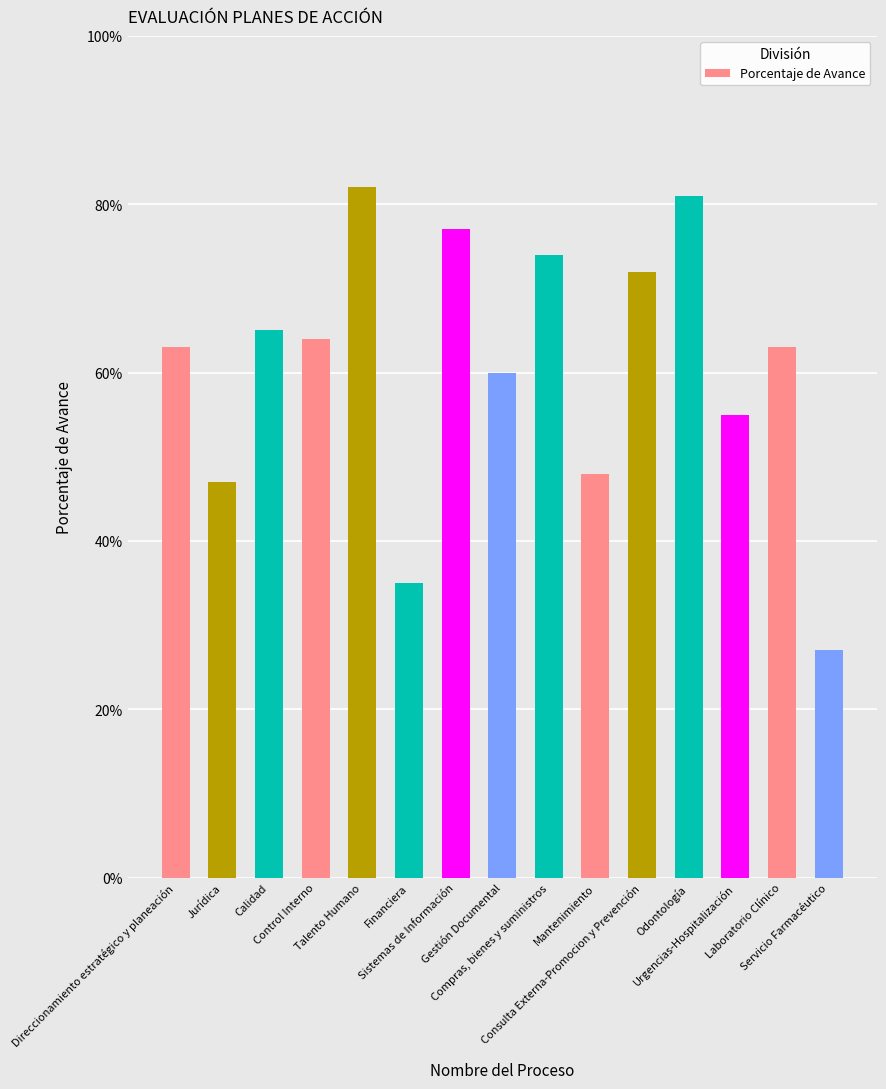

What is the label of the 2nd bar from the right?

Laboratorio Clínico